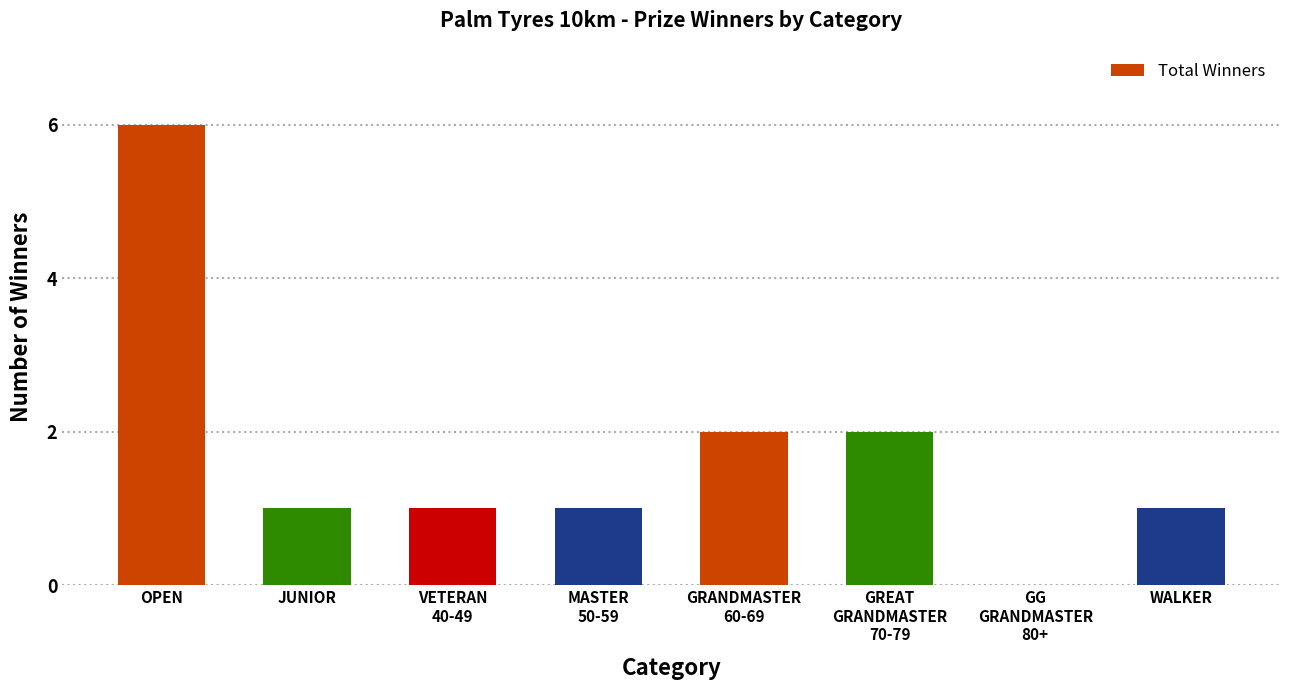

Approximately how many times larger is the value at MASTER
50-59 compared to JUNIOR?

1.0